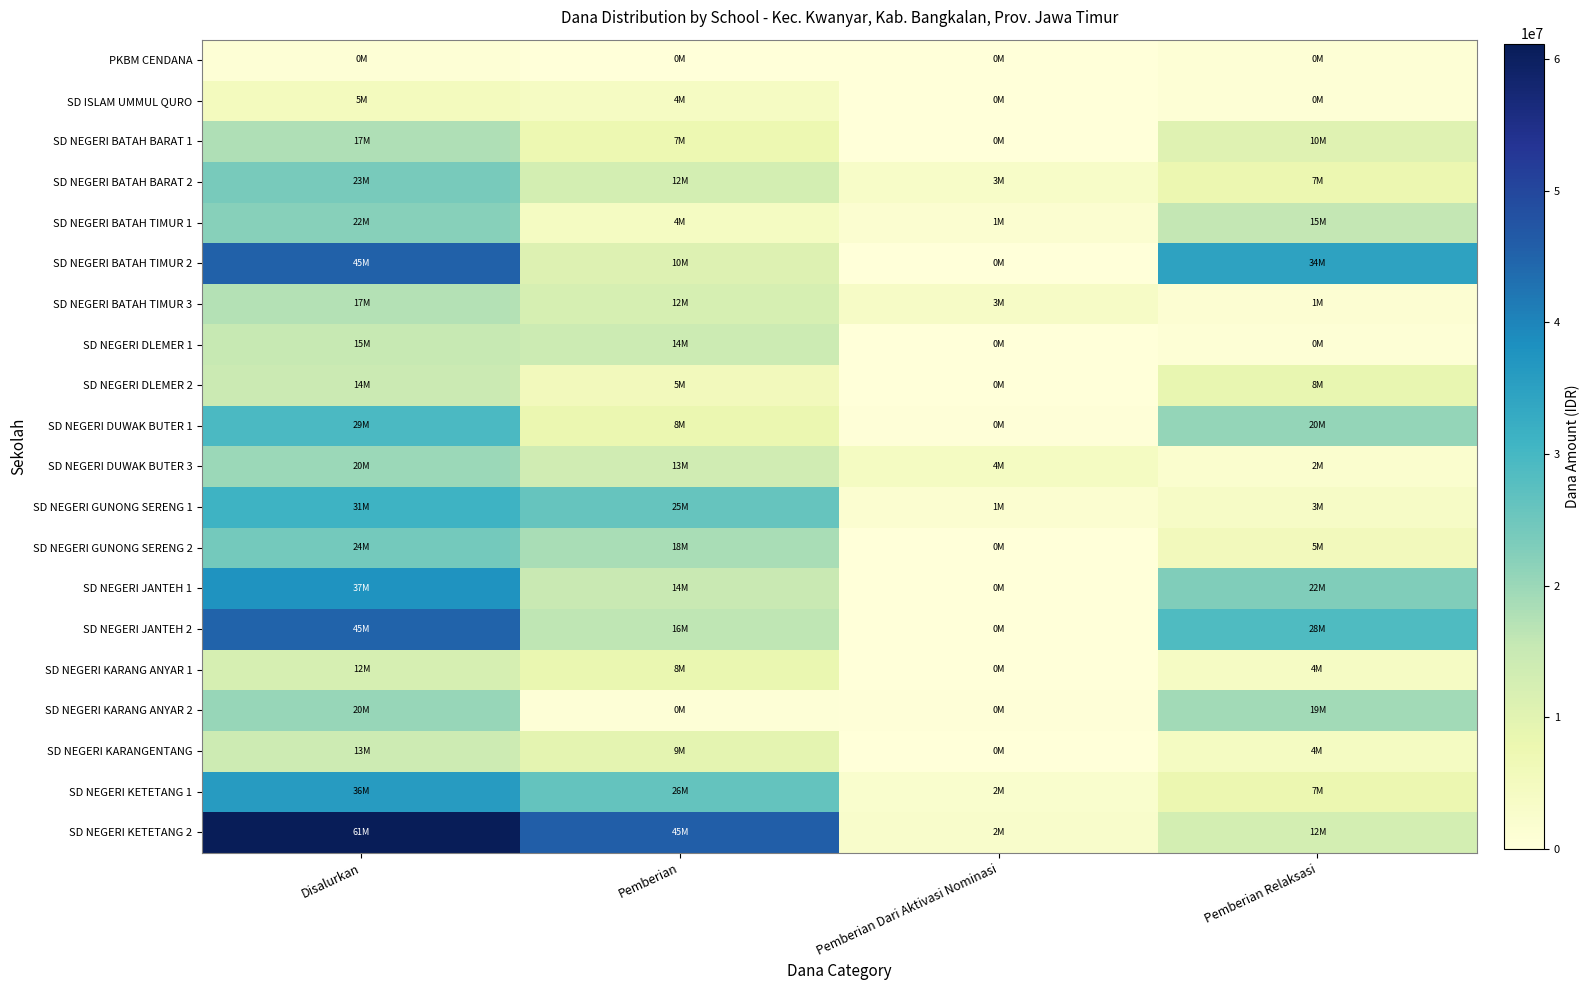

Reading left to right, transcribe all the data shown in this chart.

PKBM CENDANA: Disalurkan=900000	Pemberian=0	Pemberian Dari Aktivasi Nominasi=0	Pemberian Relaksasi=900000
SD ISLAM UMMUL QURO: Disalurkan=5175000	Pemberian=4275000	Pemberian Dari Aktivasi Nominasi=0	Pemberian Relaksasi=900000
SD NEGERI BATAH BARAT 1: Disalurkan=17775000	Pemberian=7425000	Pemberian Dari Aktivasi Nominasi=0	Pemberian Relaksasi=10350000
SD NEGERI BATAH BARAT 2: Disalurkan=23850000	Pemberian=12825000	Pemberian Dari Aktivasi Nominasi=3150000	Pemberian Relaksasi=7875000
SD NEGERI BATAH TIMUR 1: Disalurkan=22050000	Pemberian=4500000	Pemberian Dari Aktivasi Nominasi=1800000	Pemberian Relaksasi=15750000
SD NEGERI BATAH TIMUR 2: Disalurkan=45225000	Pemberian=10800000	Pemberian Dari Aktivasi Nominasi=0	Pemberian Relaksasi=34425000
SD NEGERI BATAH TIMUR 3: Disalurkan=17325000	Pemberian=12375000	Pemberian Dari Aktivasi Nominasi=3600000	Pemberian Relaksasi=1350000
SD NEGERI DLEMER 1: Disalurkan=15075000	Pemberian=14175000	Pemberian Dari Aktivasi Nominasi=0	Pemberian Relaksasi=900000
SD NEGERI DLEMER 2: Disalurkan=14400000	Pemberian=5625000	Pemberian Dari Aktivasi Nominasi=0	Pemberian Relaksasi=8775000
SD NEGERI DUWAK BUTER 1: Disalurkan=29250000	Pemberian=8100000	Pemberian Dari Aktivasi Nominasi=450000	Pemberian Relaksasi=20700000
SD NEGERI DUWAK BUTER 3: Disalurkan=20025000	Pemberian=13500000	Pemberian Dari Aktivasi Nominasi=4500000	Pemberian Relaksasi=2025000
SD NEGERI GUNONG SERENG 1: Disalurkan=31275000	Pemberian=25875000	Pemberian Dari Aktivasi Nominasi=1800000	Pemberian Relaksasi=3600000
SD NEGERI GUNONG SERENG 2: Disalurkan=24300000	Pemberian=18450000	Pemberian Dari Aktivasi Nominasi=225000	Pemberian Relaksasi=5625000
SD NEGERI JANTEH 1: Disalurkan=37575000	Pemberian=14850000	Pemberian Dari Aktivasi Nominasi=0	Pemberian Relaksasi=22725000
SD NEGERI JANTEH 2: Disalurkan=45000000	Pemberian=16200000	Pemberian Dari Aktivasi Nominasi=0	Pemberian Relaksasi=28800000
SD NEGERI KARANG ANYAR 1: Disalurkan=12375000	Pemberian=8325000	Pemberian Dari Aktivasi Nominasi=0	Pemberian Relaksasi=4050000
SD NEGERI KARANG ANYAR 2: Disalurkan=20475000	Pemberian=675000	Pemberian Dari Aktivasi Nominasi=450000	Pemberian Relaksasi=19350000
SD NEGERI KARANGENTANG: Disalurkan=13950000	Pemberian=9450000	Pemberian Dari Aktivasi Nominasi=0	Pemberian Relaksasi=4500000
SD NEGERI KETETANG 1: Disalurkan=36000000	Pemberian=26100000	Pemberian Dari Aktivasi Nominasi=2250000	Pemberian Relaksasi=7650000
SD NEGERI KETETANG 2: Disalurkan=61200000	Pemberian=45675000	Pemberian Dari Aktivasi Nominasi=2700000	Pemberian Relaksasi=12825000